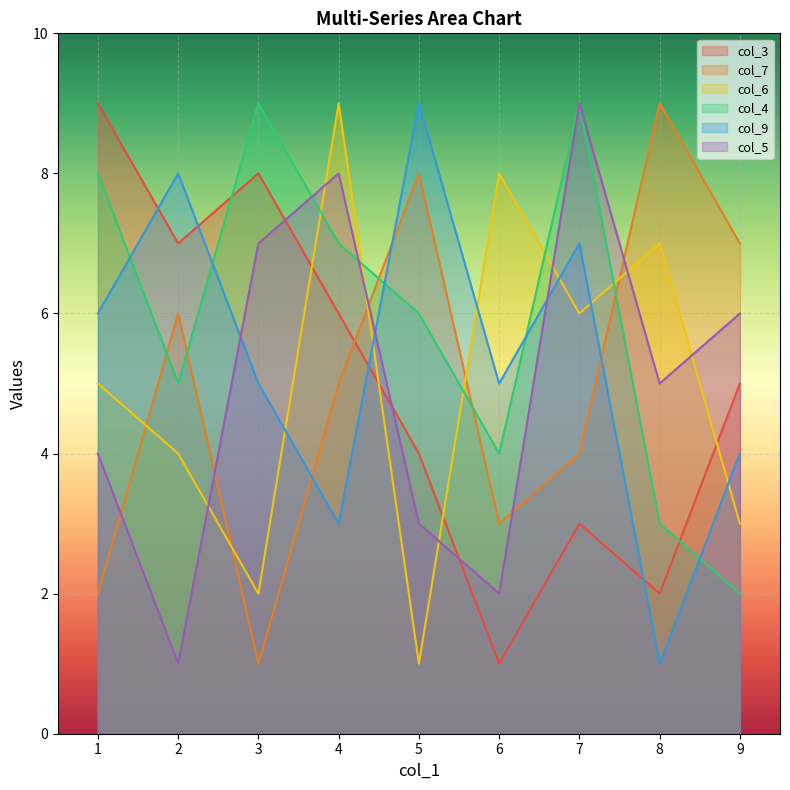

Is the value of col_3 at 6 greater than the value of col_6 at 1?

No